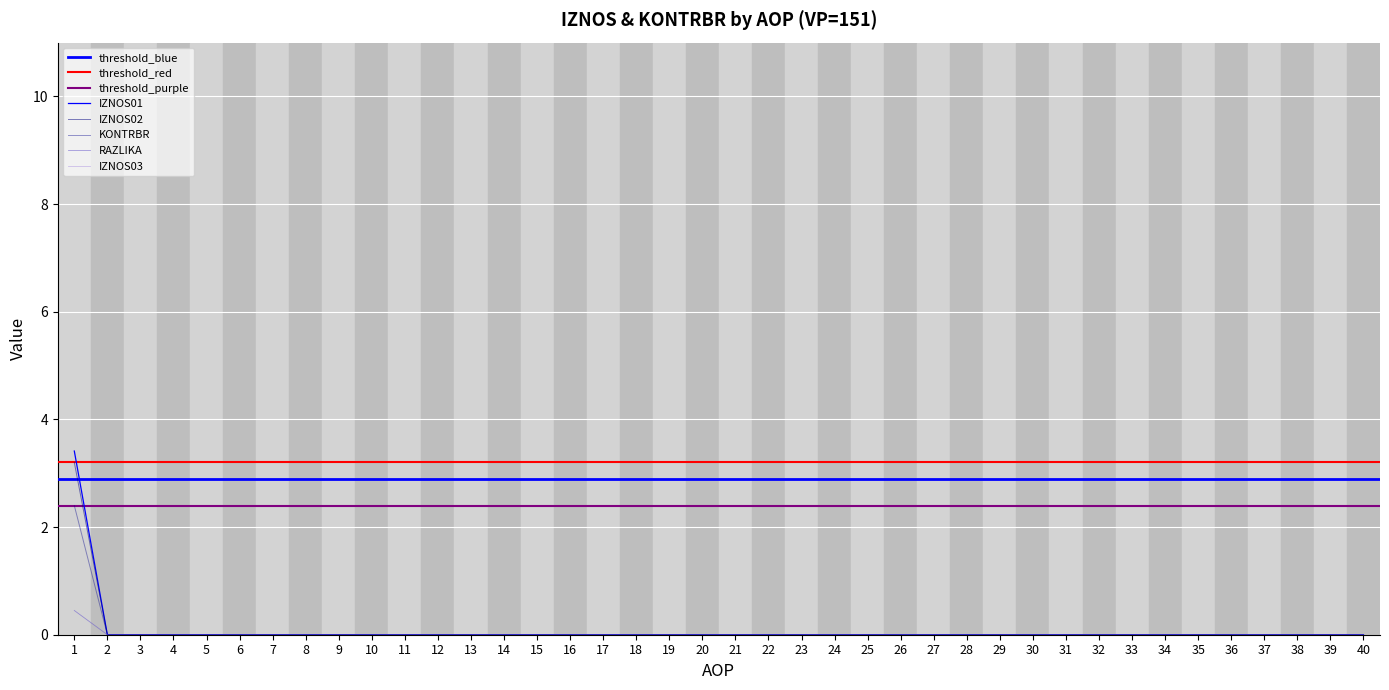

At which label is IZNOS02 closest to 0?

2